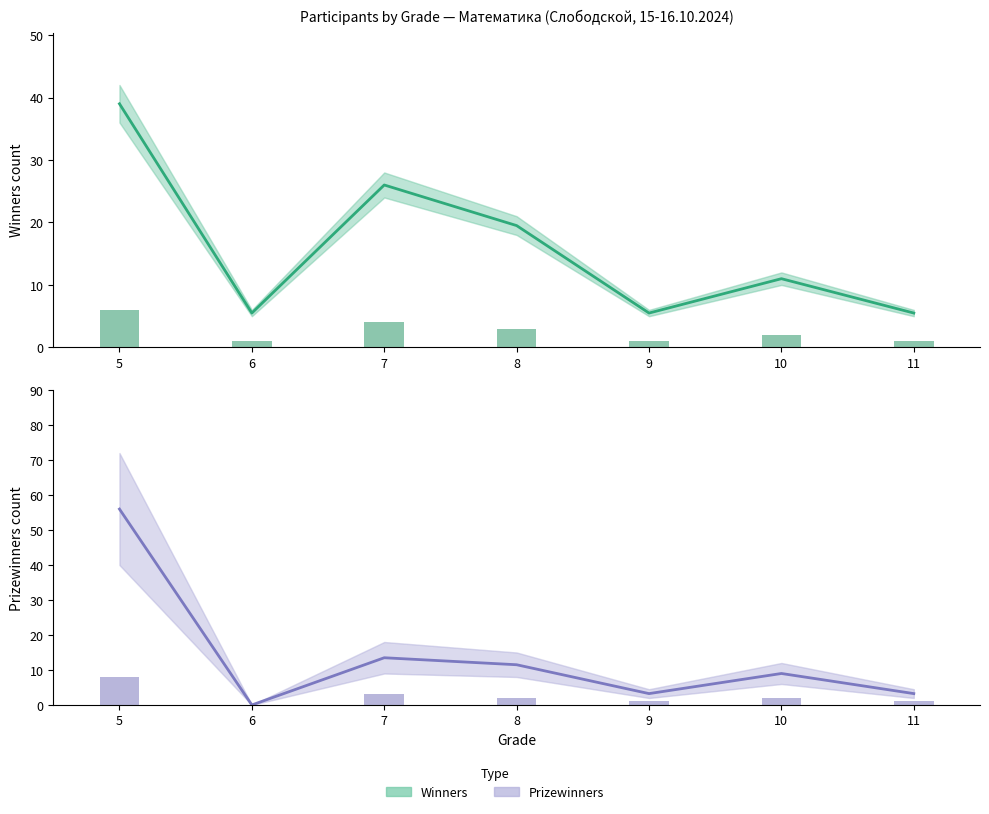

Is it true that Prizewinners (mid) equals 3.2 at 11?

True